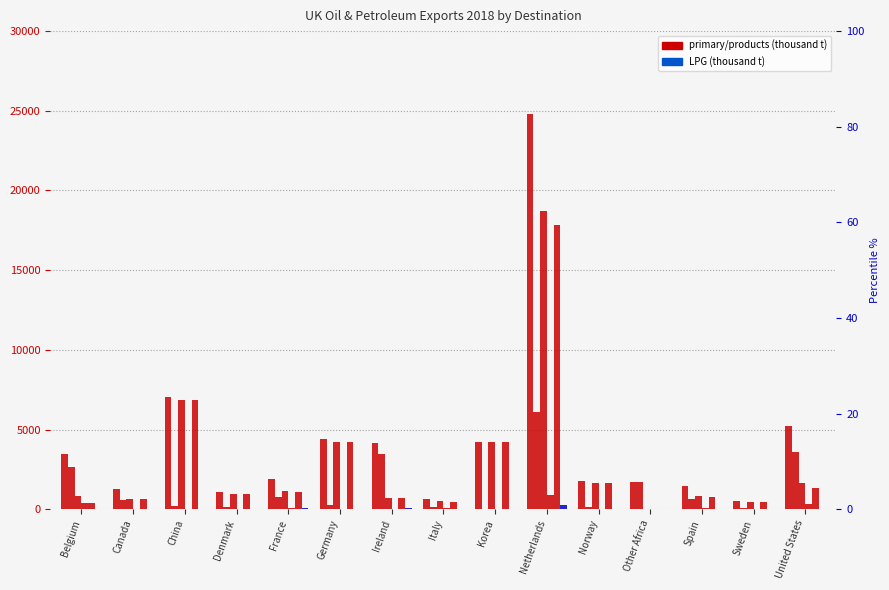

Is the value of Total at Korea greater than the value of Total primary oils at Korea?

Yes